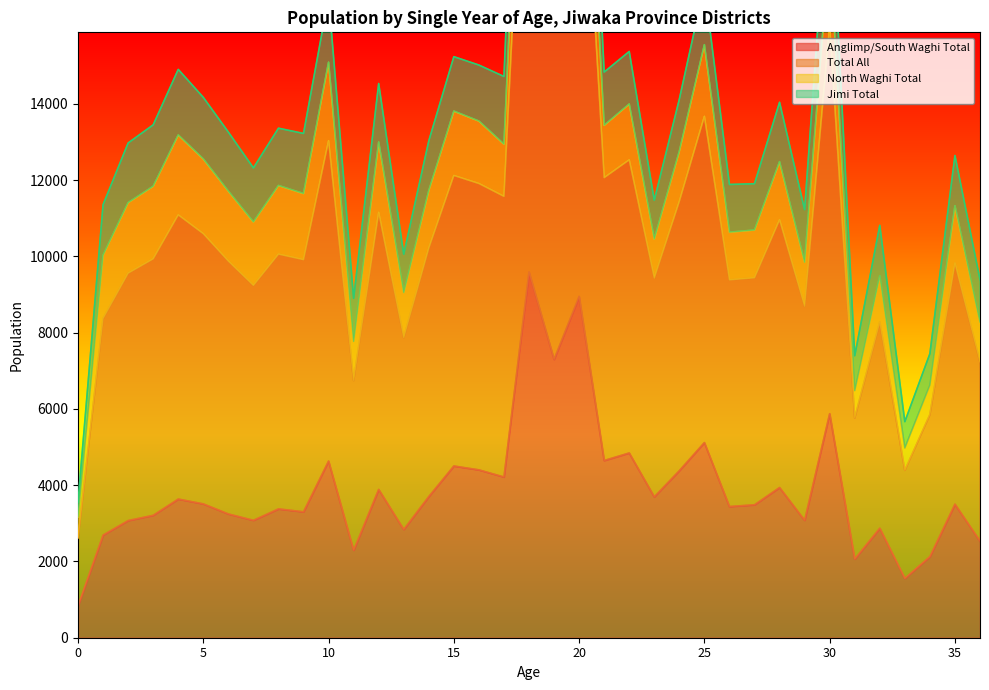

Rank the categories by Anglimp/South Waghi Total value from lowest to highest.

0, 33, 31, 34, 11, 36, 1, 13, 32, 2, 7, 29, 3, 6, 9, 8, 26, 27, 35, 5, 4, 23, 14, 12, 28, 17, 24, 16, 15, 10, 21, 22, 25, 30, 19, 20, 18